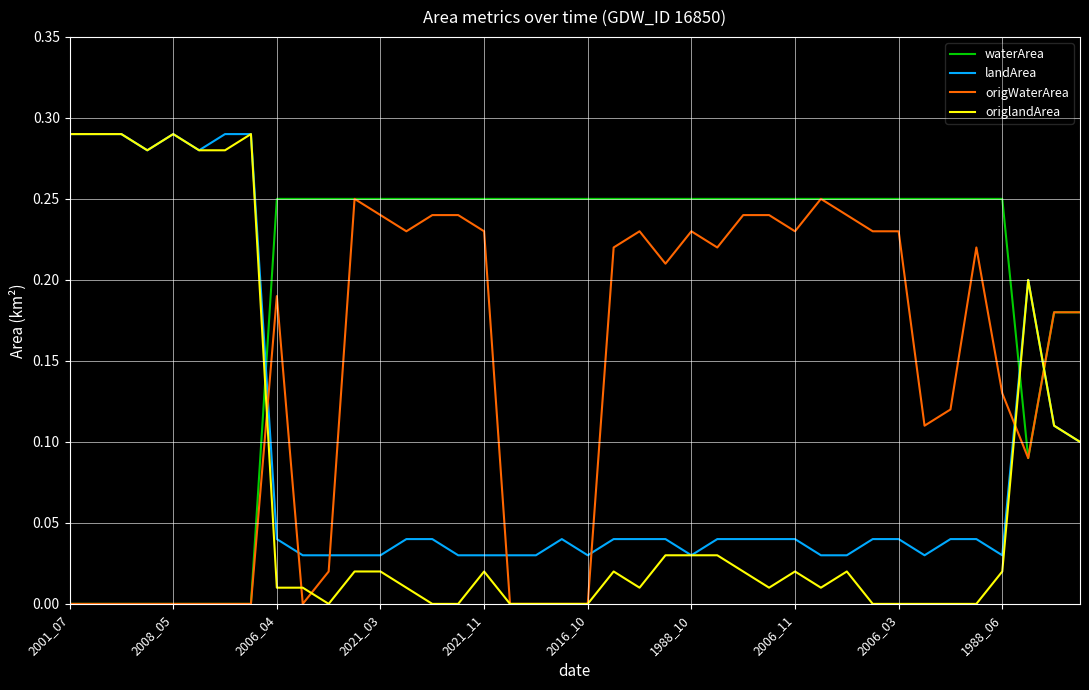

Which series has the widest spread of values?

origlandArea